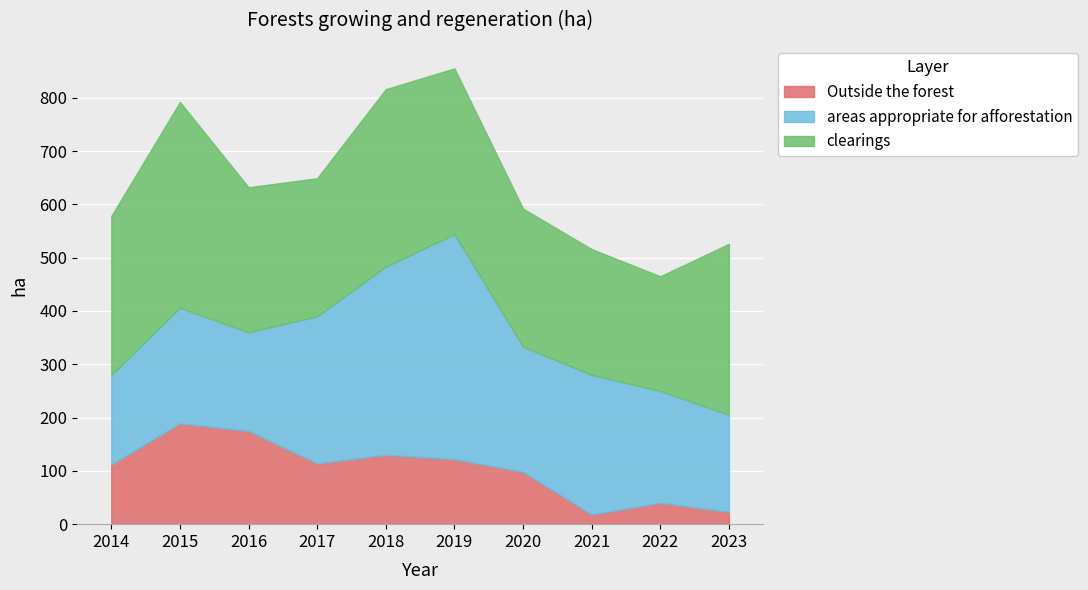

True or false: areas appropriate for afforestation and clearings intersect in this chart.

True